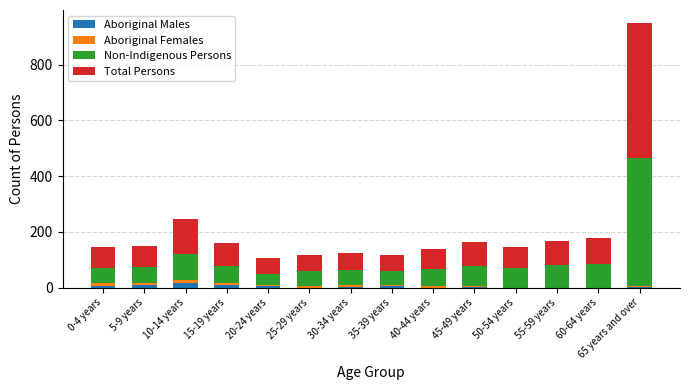

At which category is the sum across all series the highest?

65 years and over